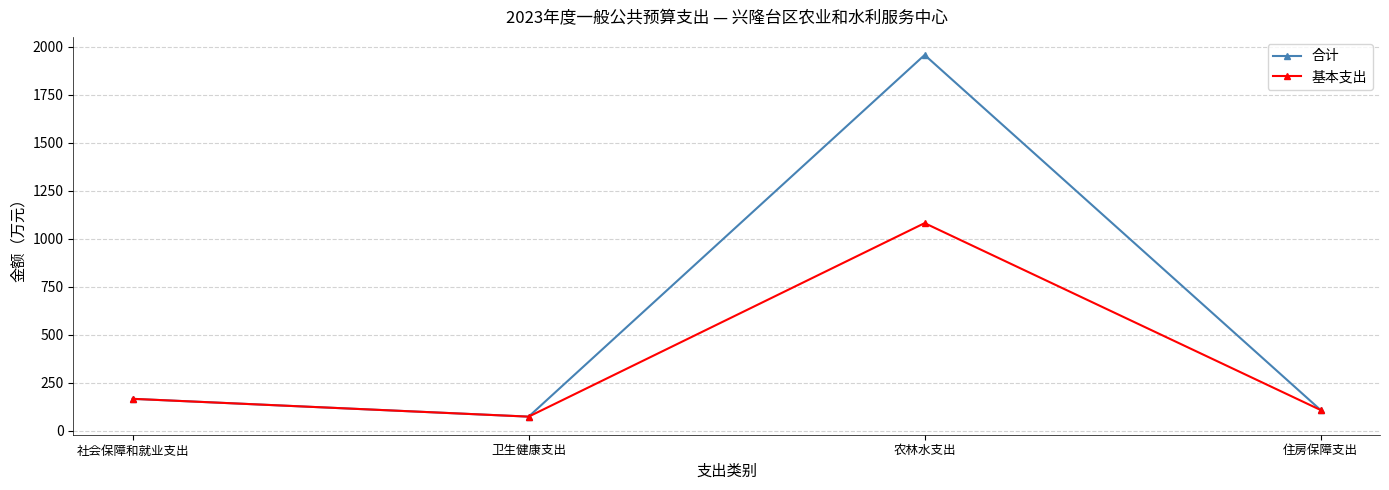

How many interior local valleys does the 基本支出 series have?

1